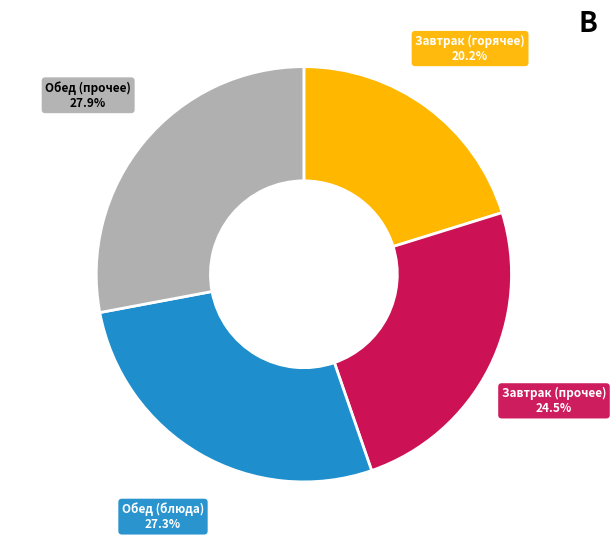

Count the number of slices in the pie.

4